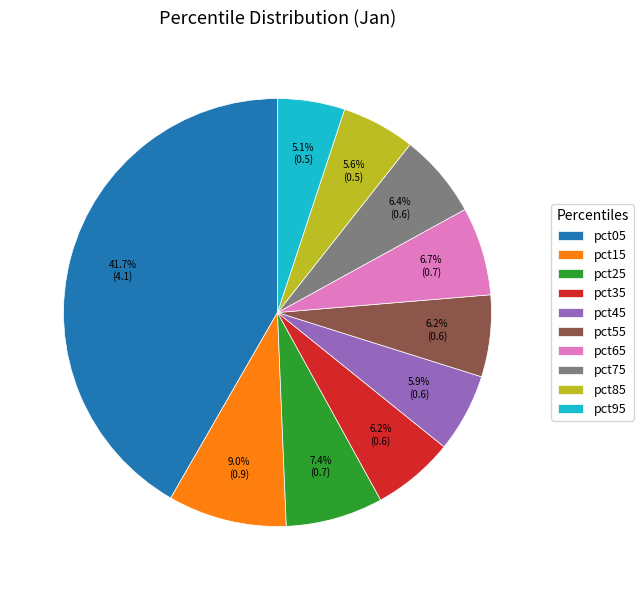

To the nearest percent, what percentage of the pie is pct35?

6%